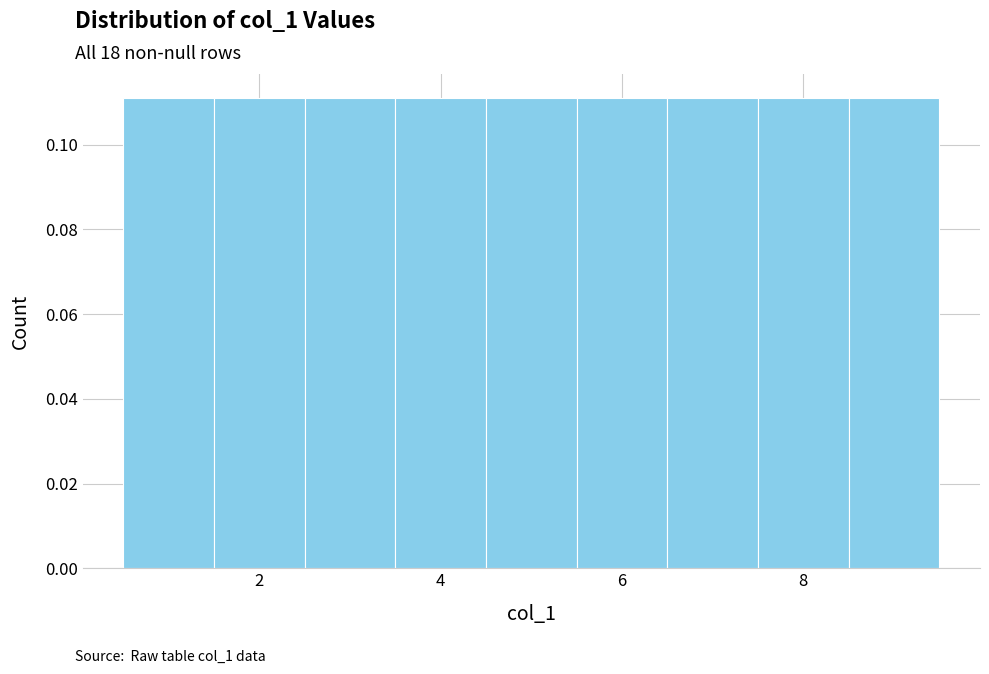

What is the height of the bar covering 1.5 to 2.5 on the x-axis? Neither the bar edges nor the heights are printed on the chart, so give them approximately, as read against the axes.

0.112